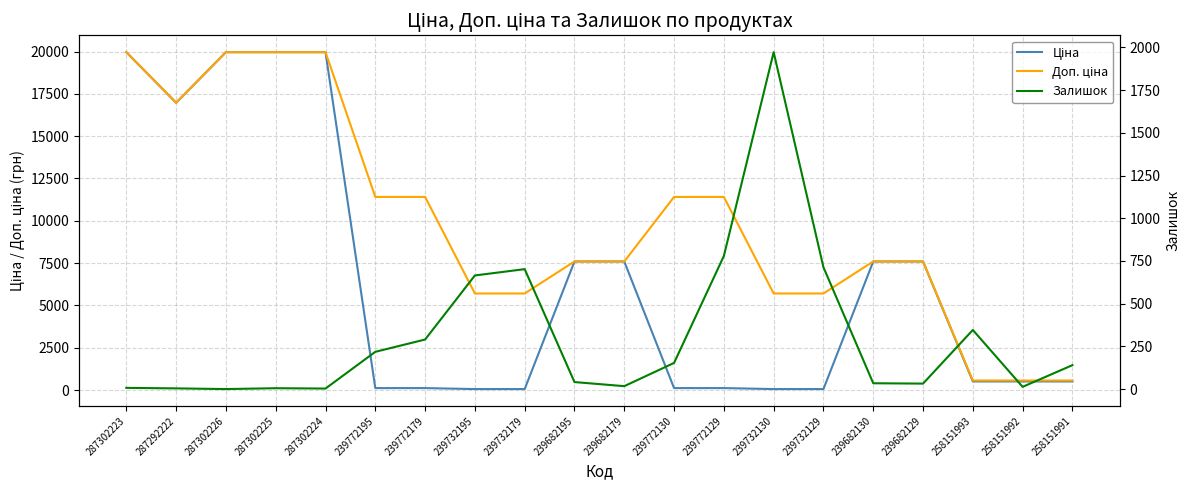

At which category is the sum across all series the highest?

287302223